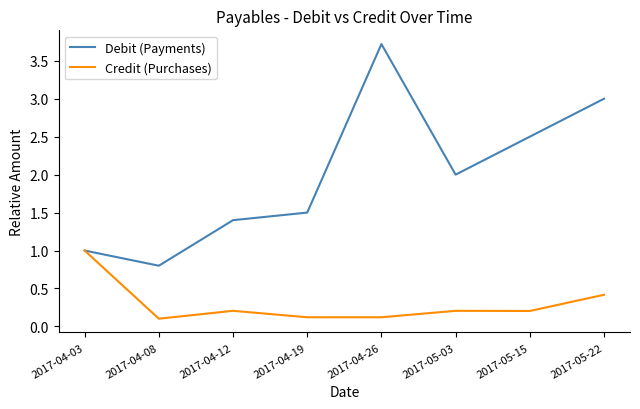

Which category has the lowest value in the Debit (Payments) series?

2017-04-08